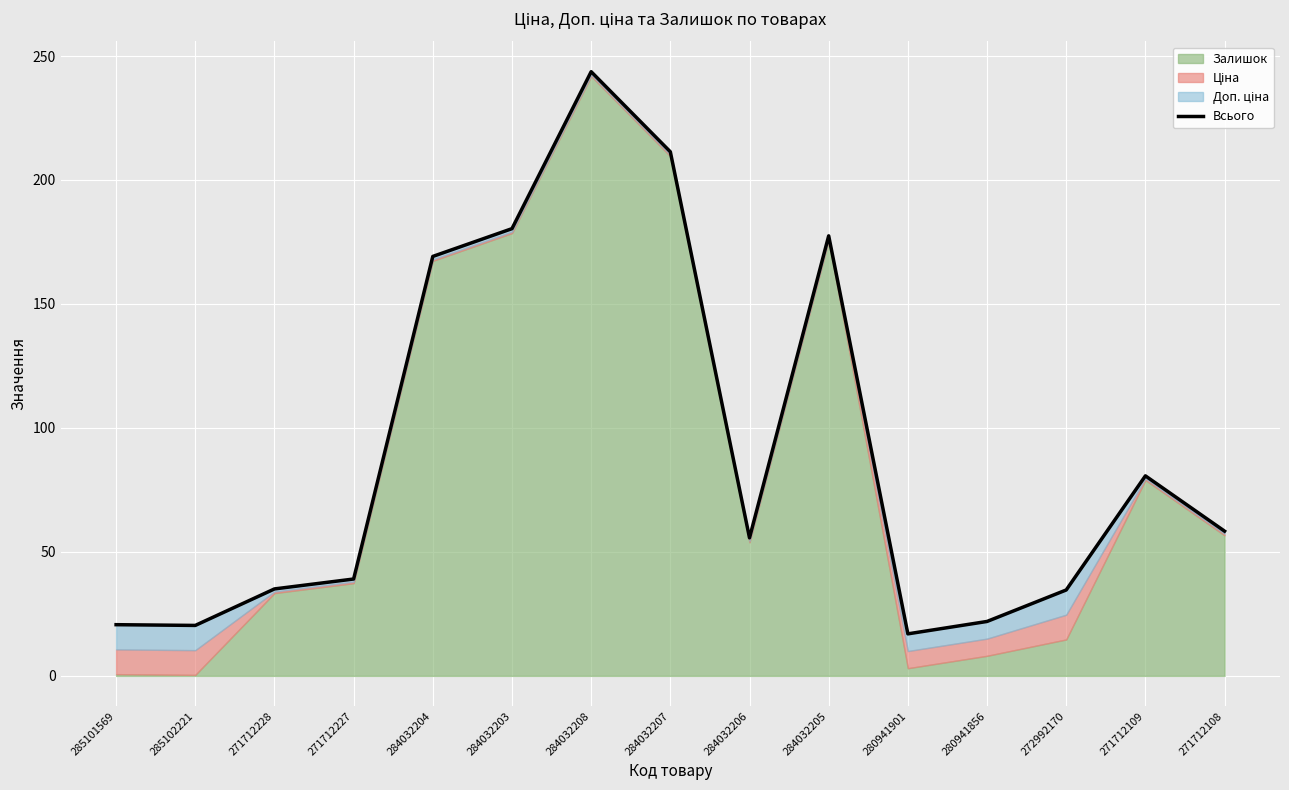

What is the difference between the maximum and minimum values?

226.7